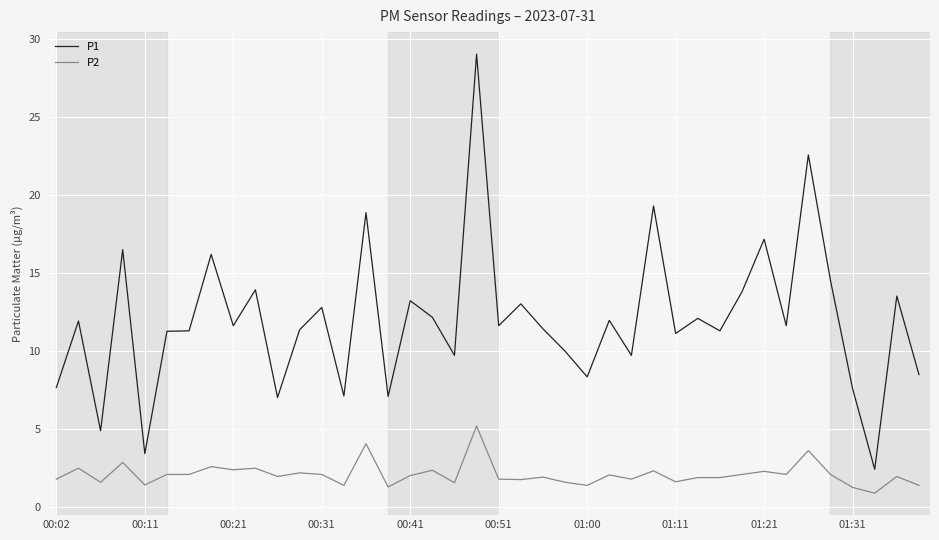

Rank the series by their maximum value, from highest to lowest.

P1, P2